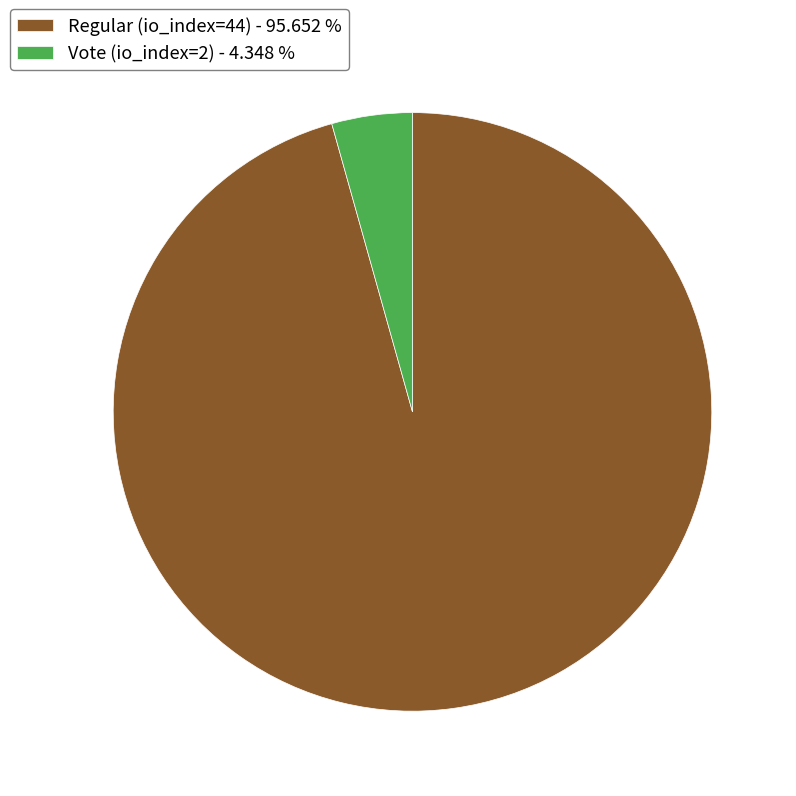

The Regular (io_index=44) slice represents 96% of the pie. True or false?

True